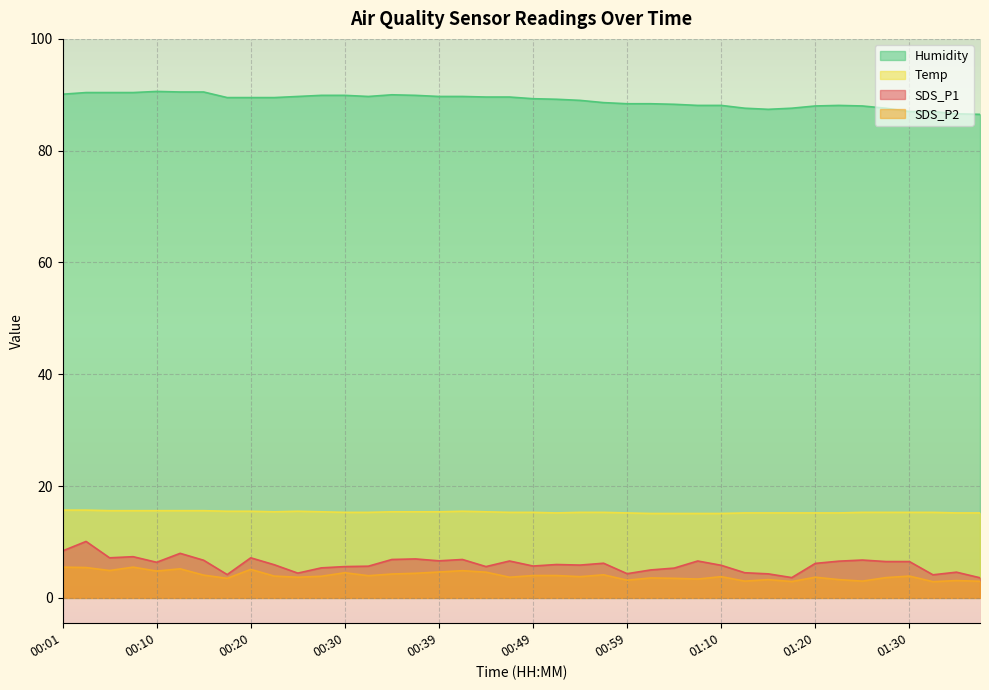

How many values in the Humidity series exceed 89?

22